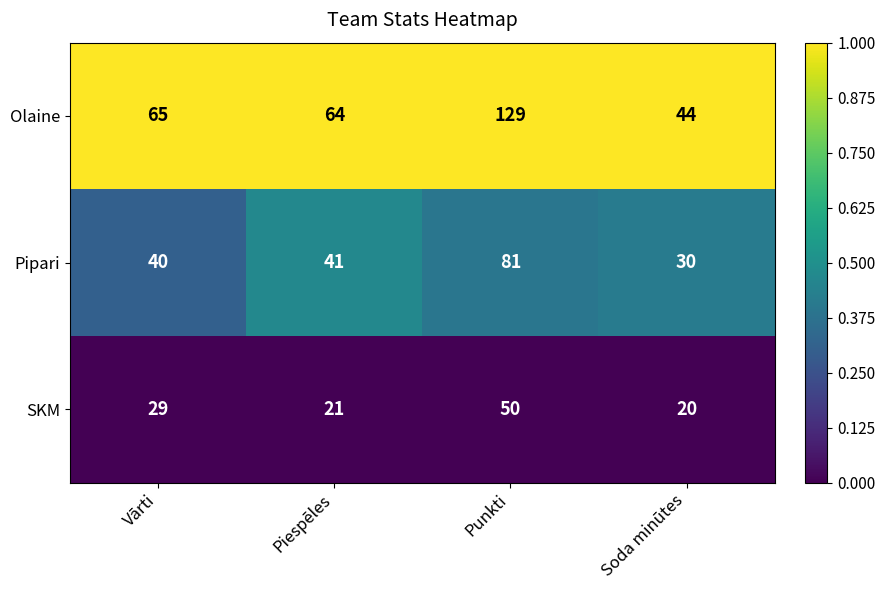

What is the total value across all series at Punkti?

260